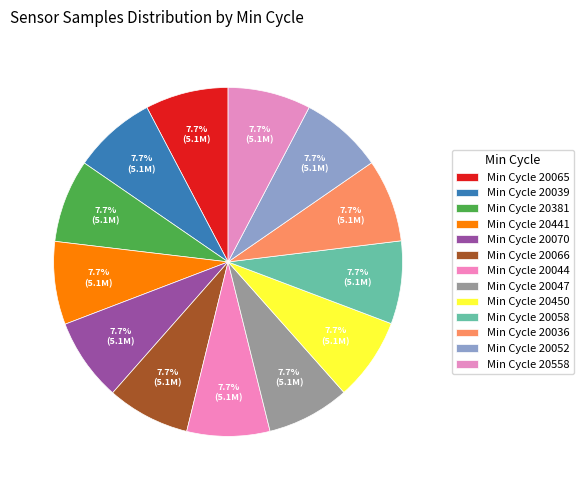

Count the number of slices in the pie.

13